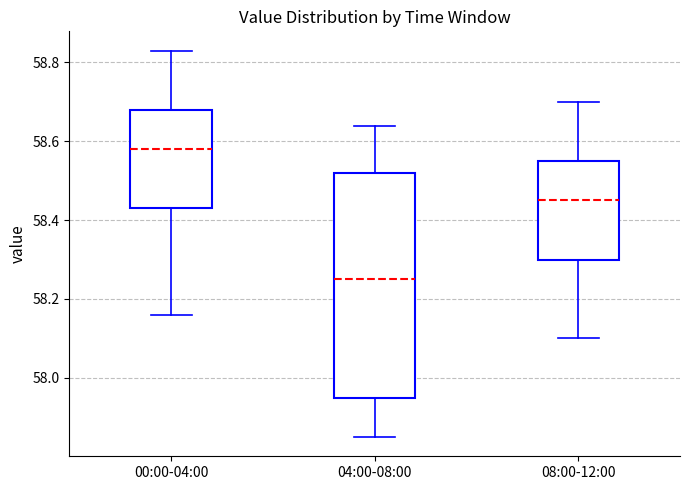

Reading left to right, transcribe this box plot: for each box, give where its median line is, the range the box spans, and where its two whiskers end, as read against the y-axis. The values are not printed on the chart, so give them approximately, as read against the axis.

00:00-04:00: median 58.58, box 58.44 to 58.68, whiskers 58.16 to 58.84
04:00-08:00: median 58.26, box 57.96 to 58.52, whiskers 57.86 to 58.64
08:00-12:00: median 58.46, box 58.30 to 58.56, whiskers 58.10 to 58.70